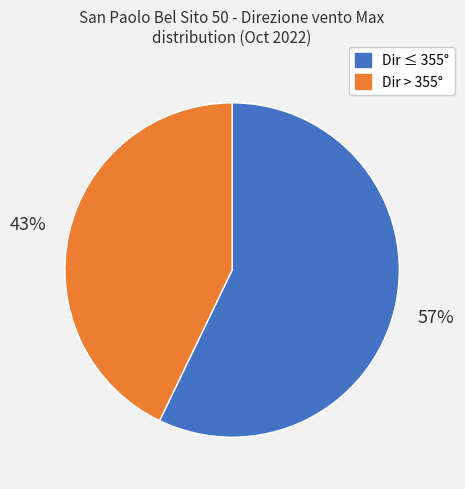

Does any single category account for the majority?

Yes